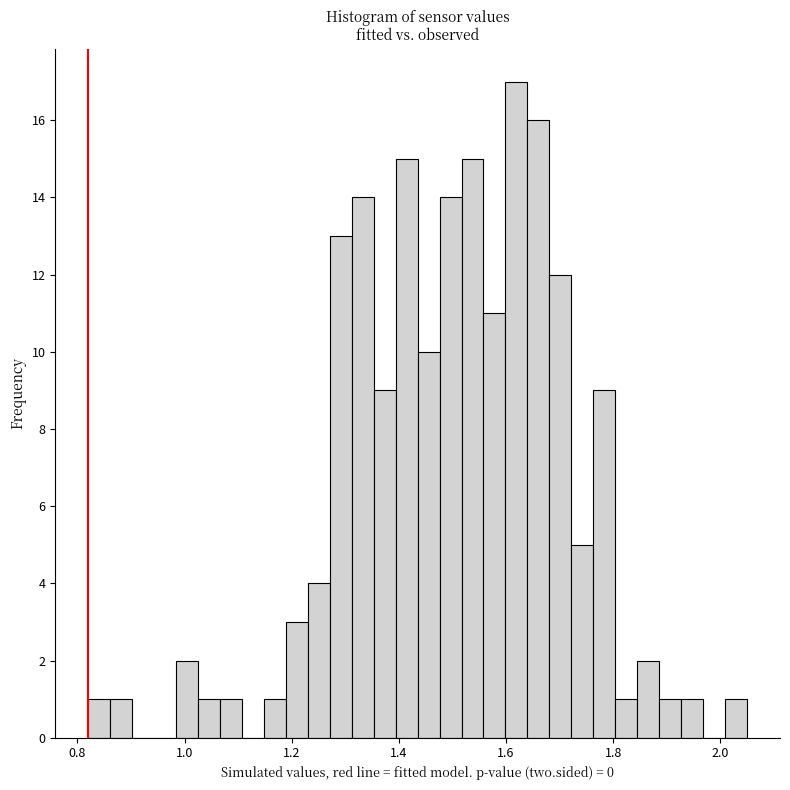

Around what value on the x-axis is the tallest bar? Give the approximate position of its centre, as read against the axis.

1.62